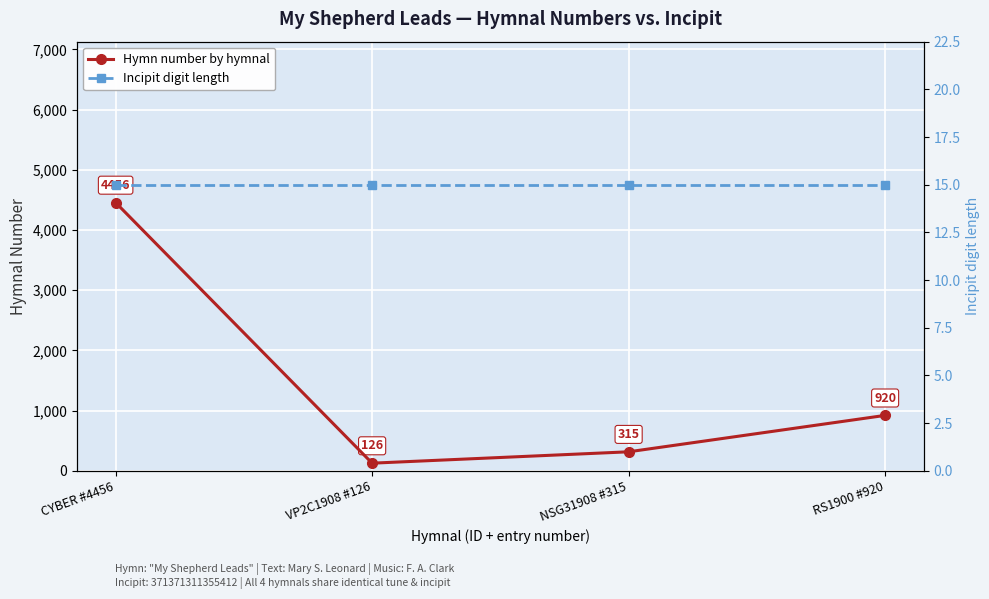

Which category has the lowest value in the Hymn number by hymnal series?

VP2C1908 #126